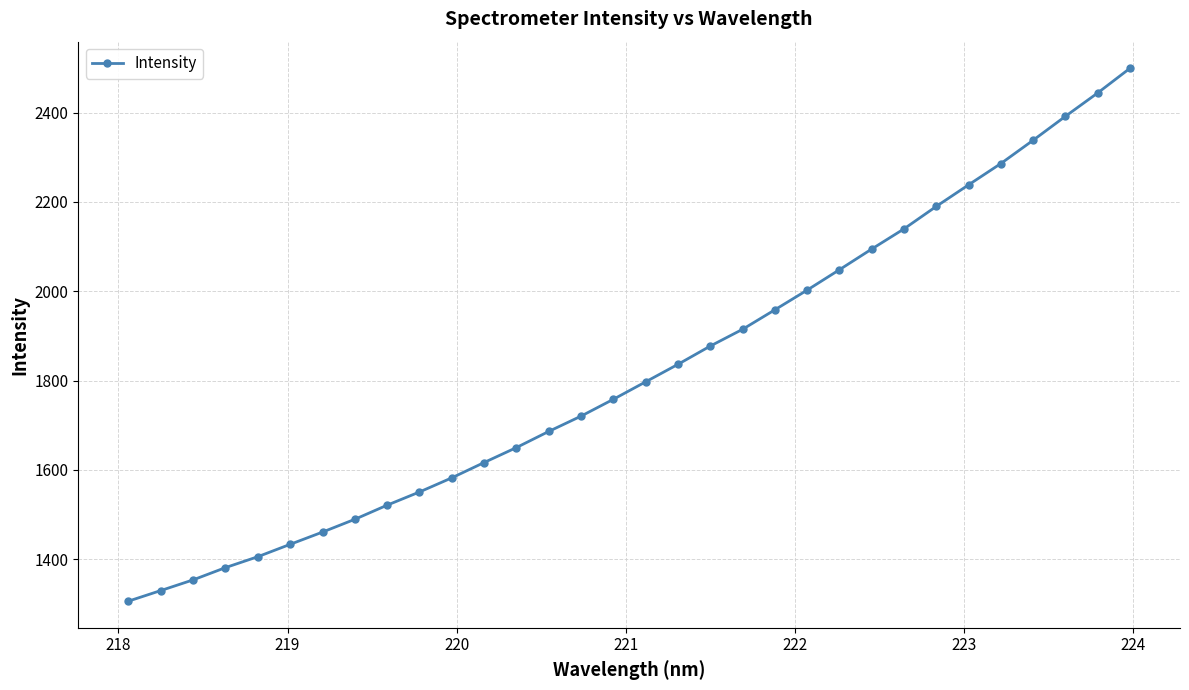

What is the average value?

1822.1